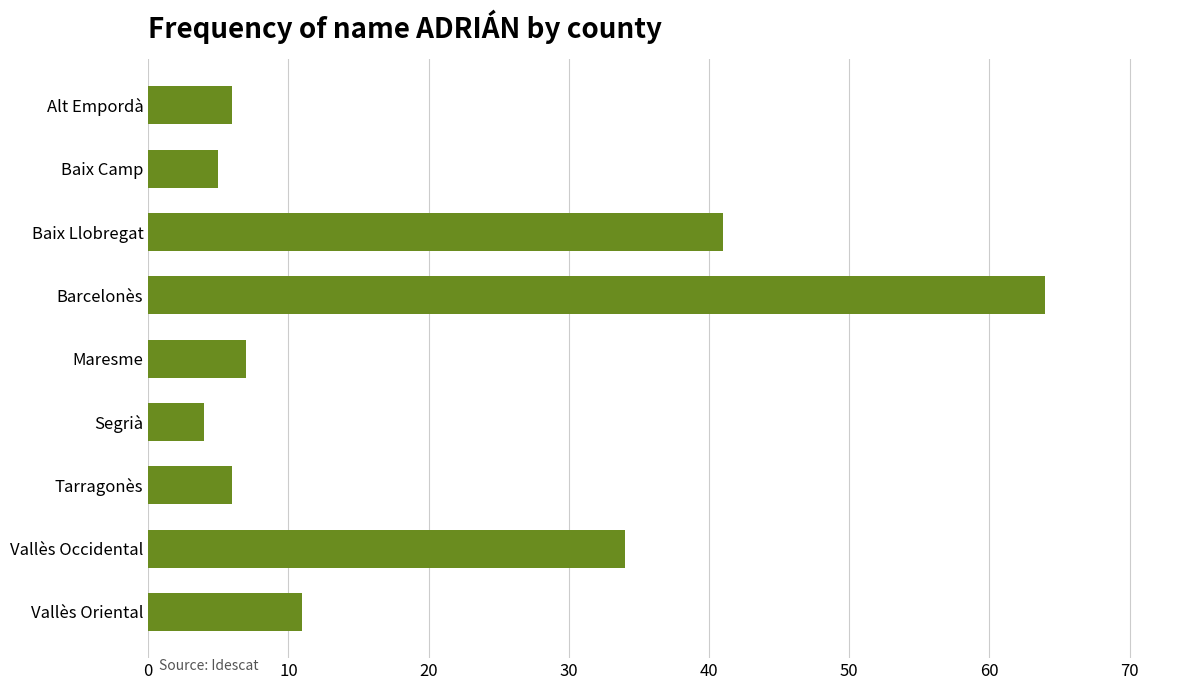

What is the difference between the maximum and minimum values?

60